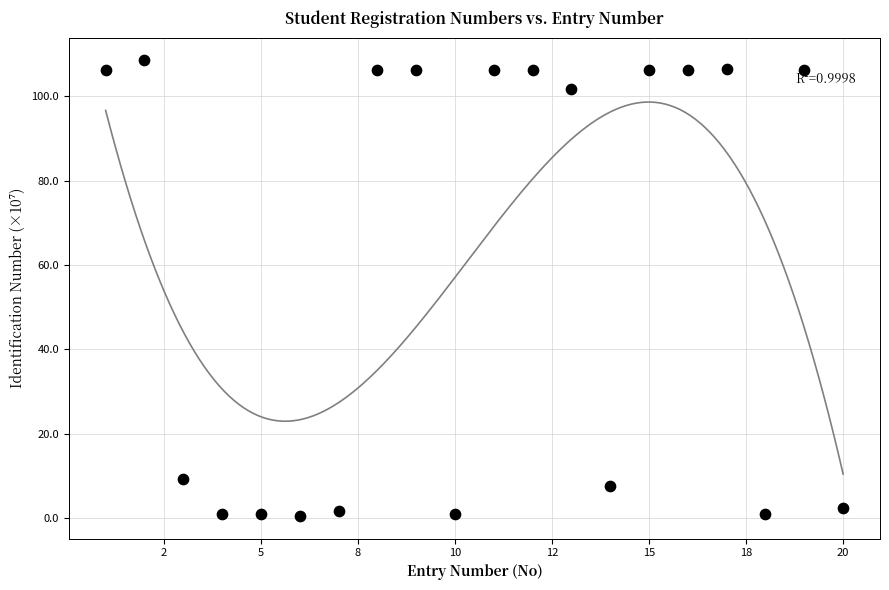

What is the range of Y values (max minus min)?

108.0